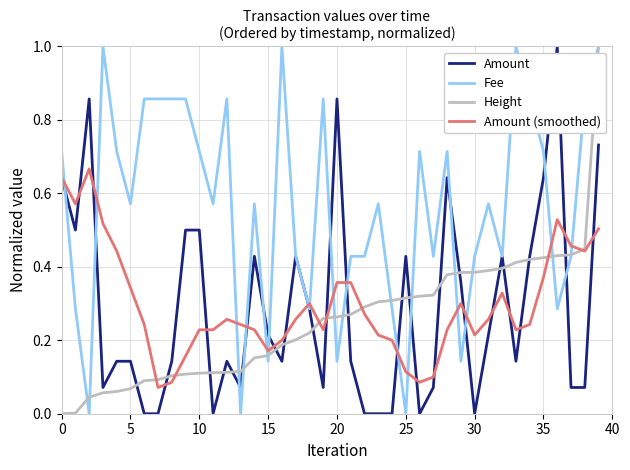

Which series has the largest total across all categories?

Fee